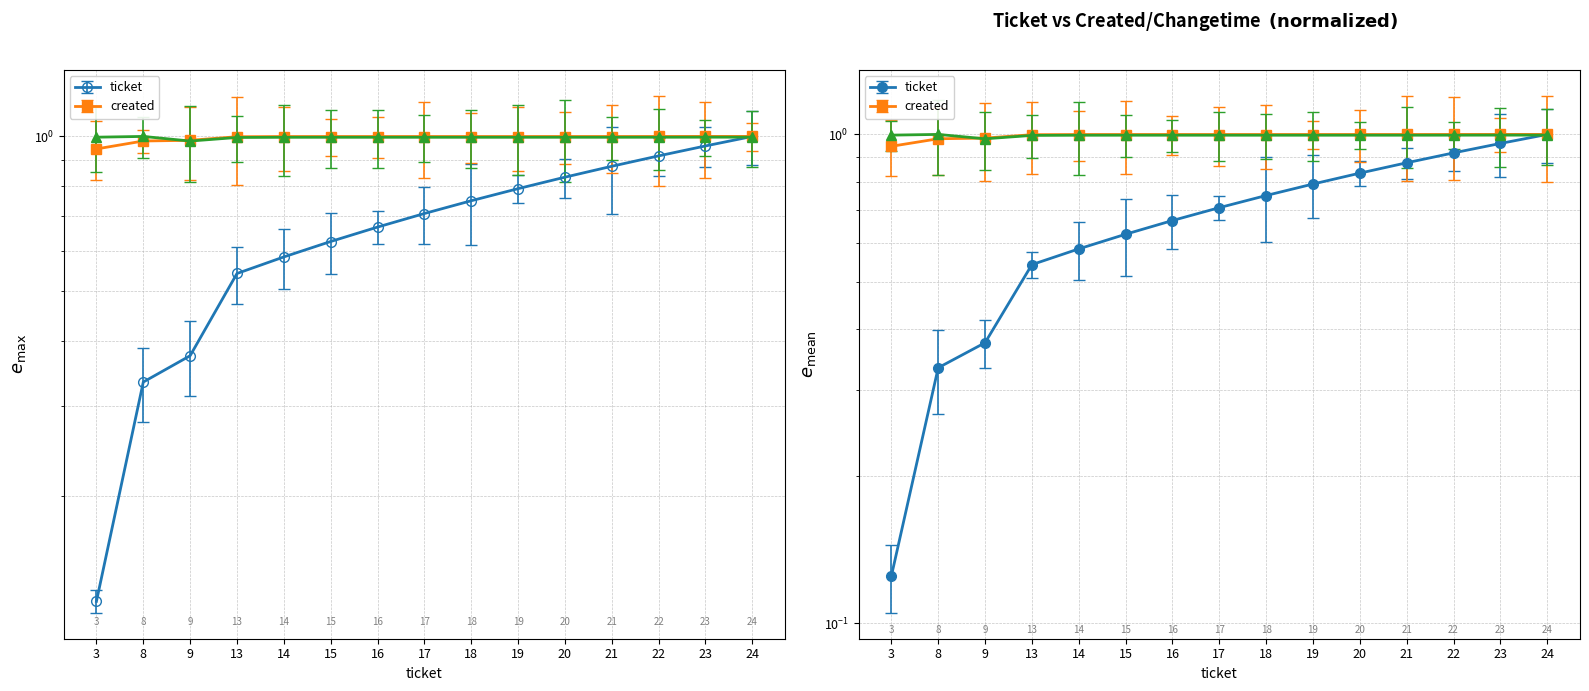

Reading left to right, list all the values displayed in this chart.

ticket: 3=0.1	8=0.3	9=0.4	13=0.5	14=0.6	15=0.6	16=0.7	17=0.7	18=0.8	19=0.8	20=0.8	21=0.9	22=0.9	23=1.0	24=1.0
created: 3=0.9	8=1.0	9=1.0	13=1.0	14=1.0	15=1.0	16=1.0	17=1.0	18=1.0	19=1.0	20=1.0	21=1.0	22=1.0	23=1.0	24=1.0
_changetime: 3=1.0	8=1.0	9=1.0	13=1.0	14=1.0	15=1.0	16=1.0	17=1.0	18=1.0	19=1.0	20=1.0	21=1.0	22=1.0	23=1.0	24=1.0